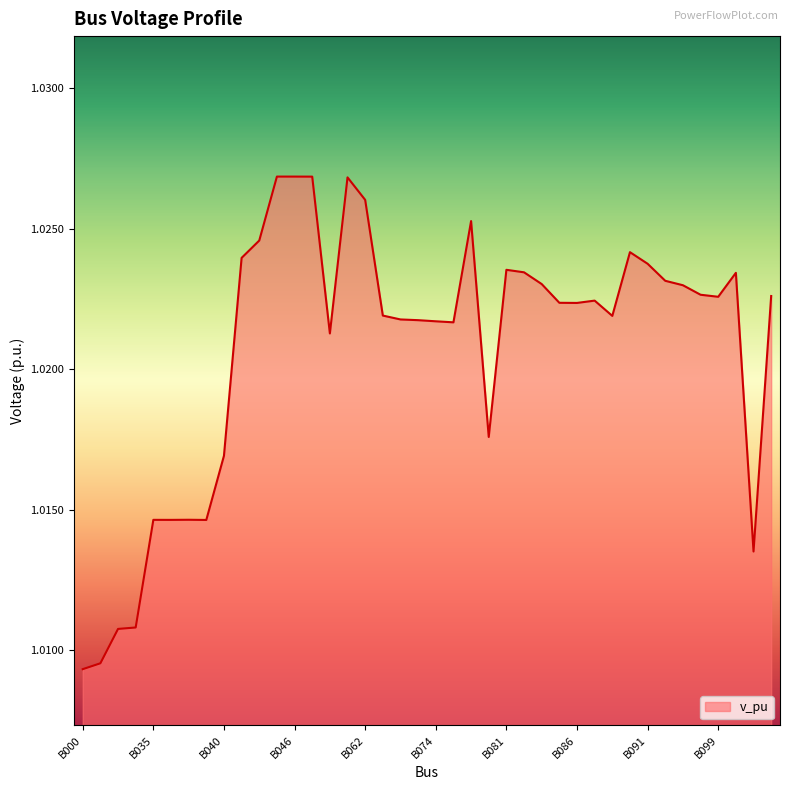

What is the value of the 35th point from the left?

1.0